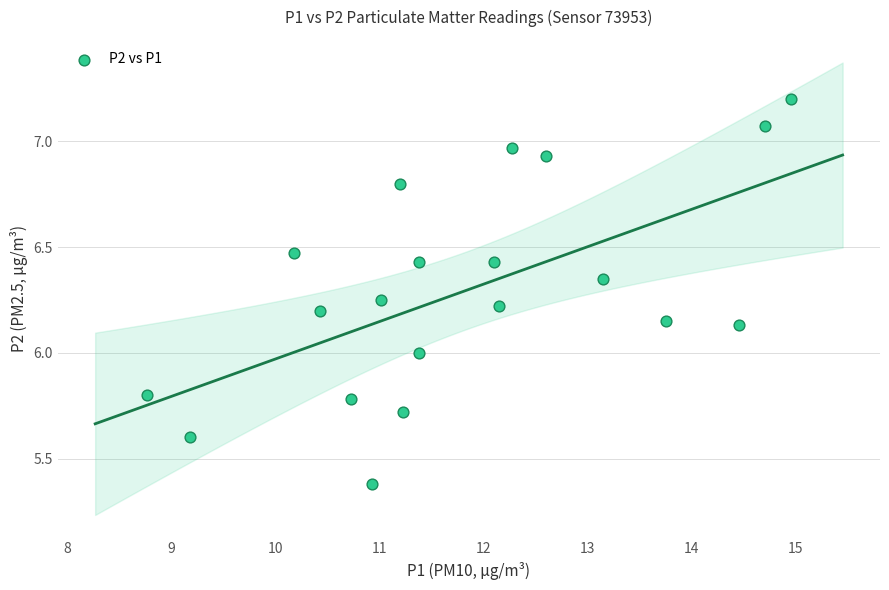

What is the range of Y values (max minus min)?

1.8